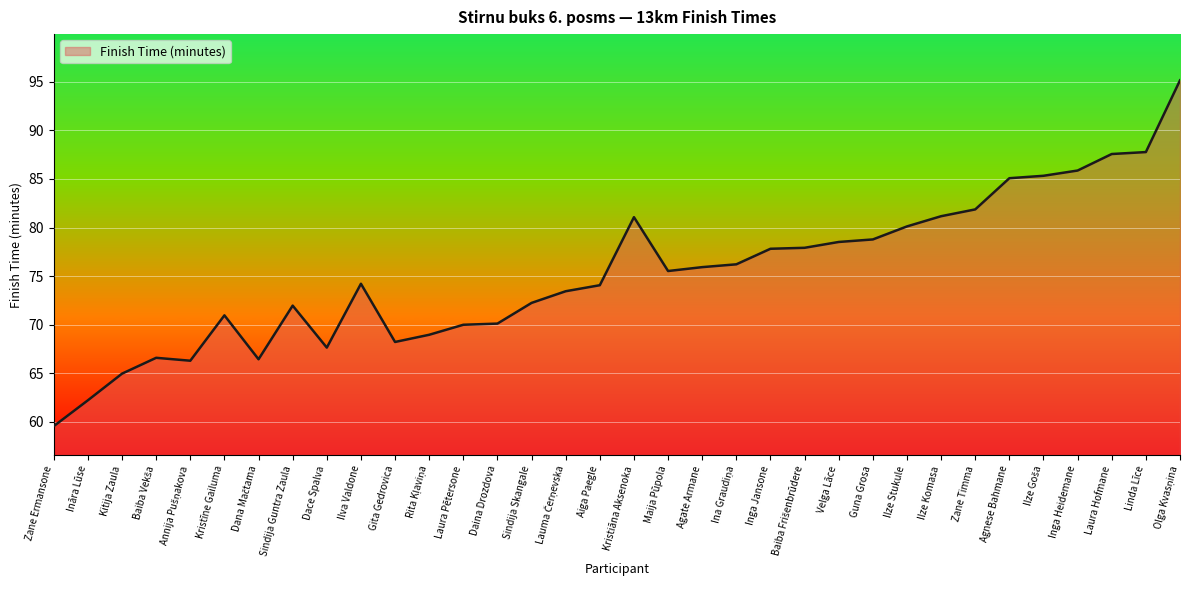

What is the greatest value displayed?

95.2